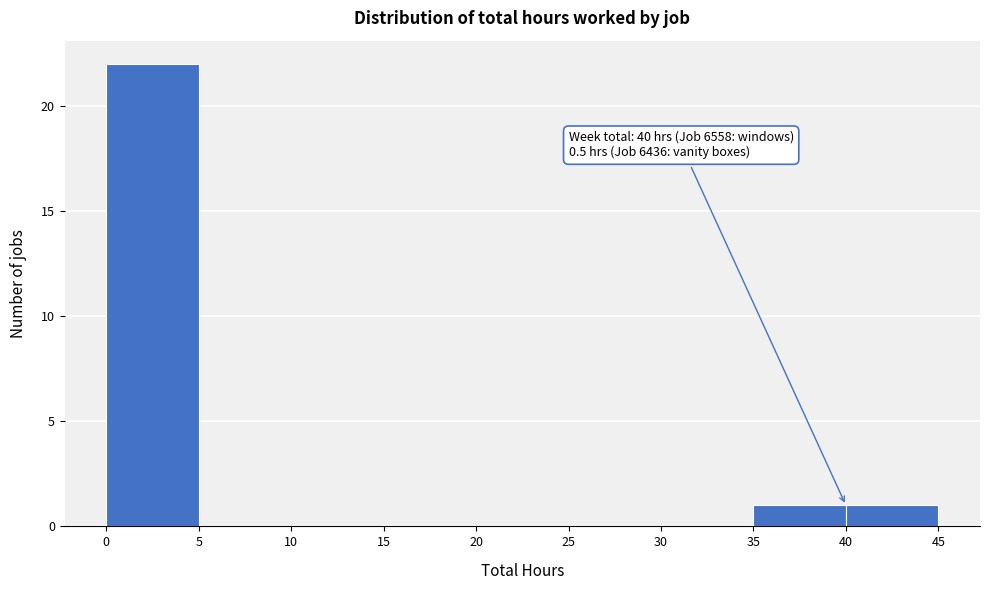

Over which range of the x-axis is the bar tallest?

0 to 5